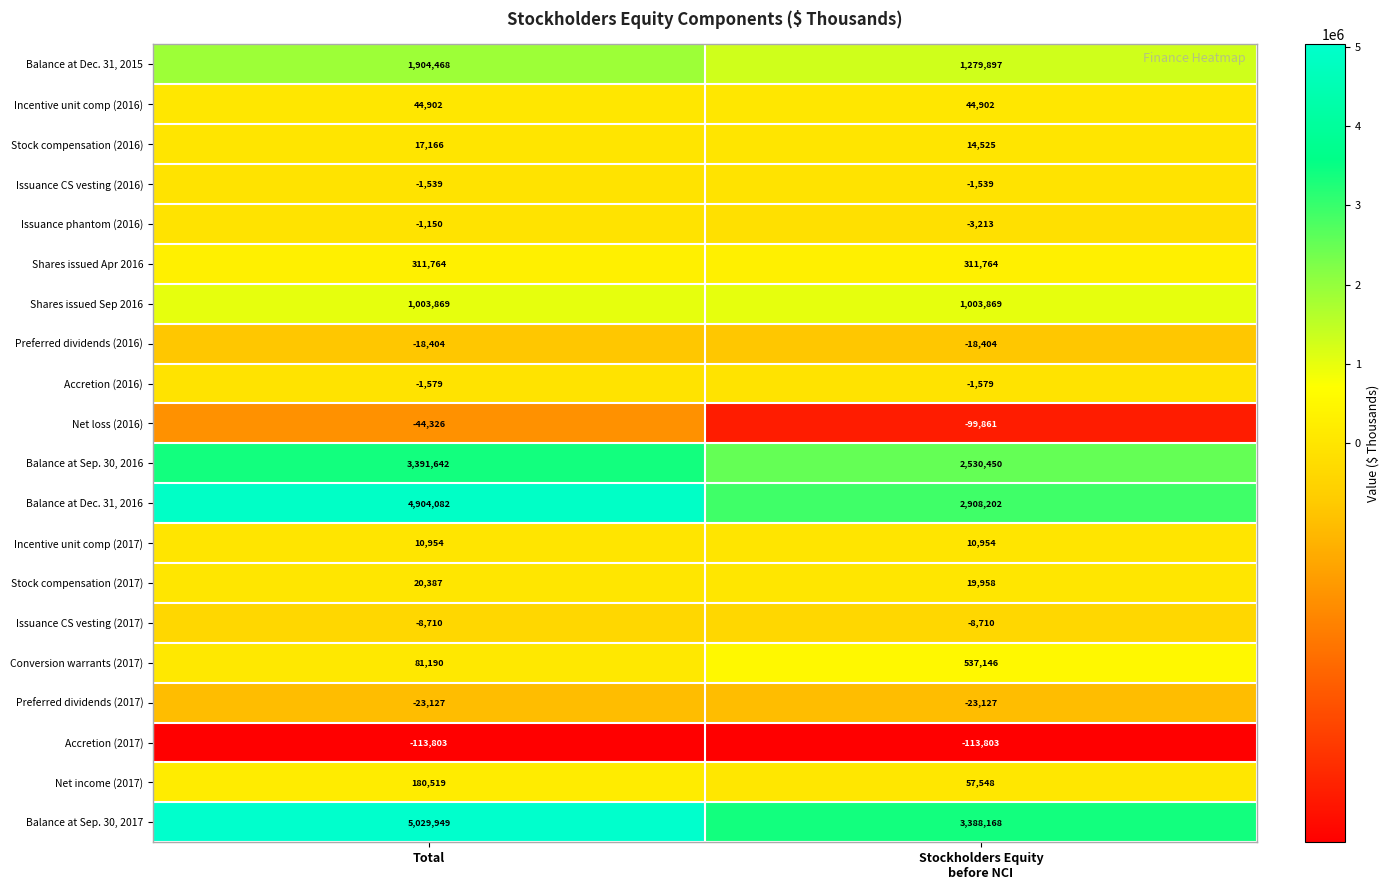

What is the difference between the maximum and minimum values in the Issuance phantom (2016) series?

2063